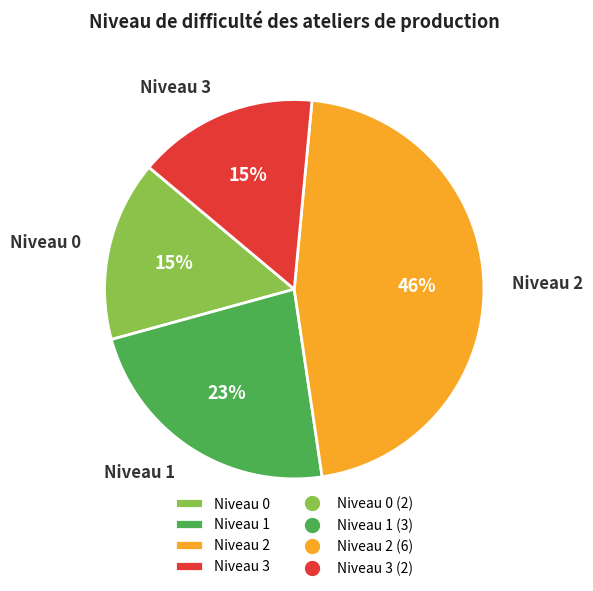

How many segments does this pie chart have?

4